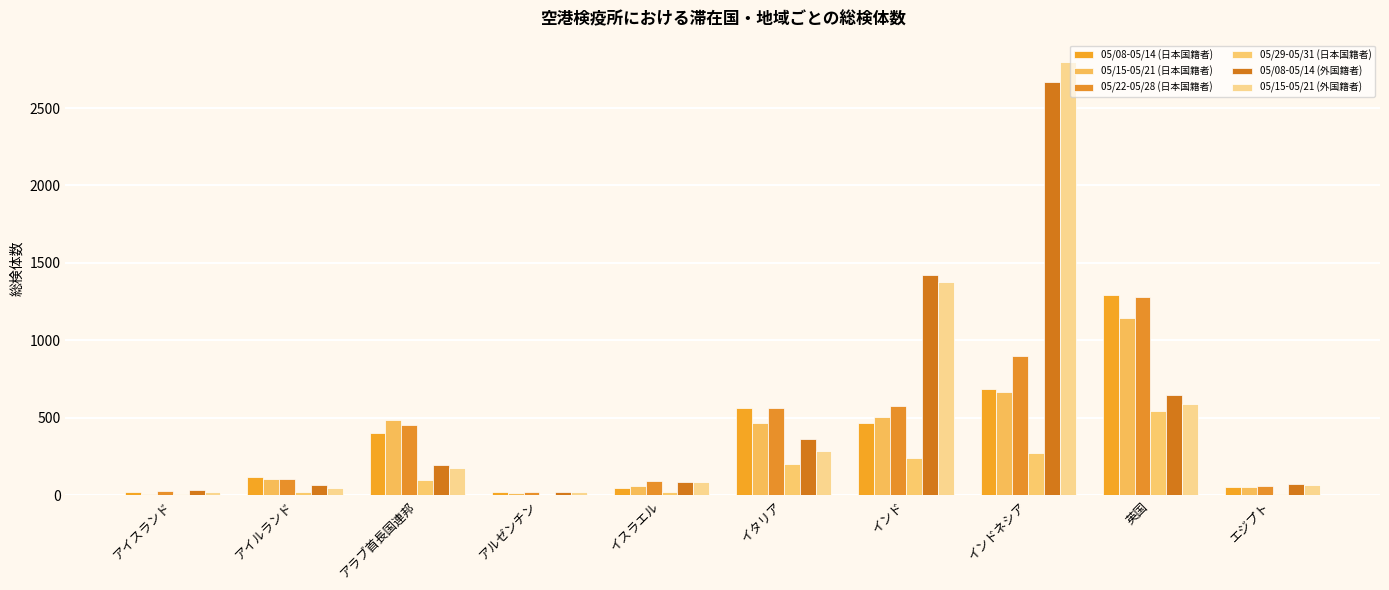

Which series has the largest total across all categories?

05/08-05/14 (外国籍者)